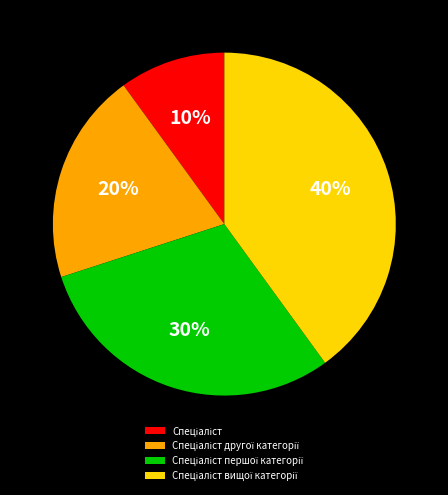

To the nearest percent, what is the difference between the largest and smallest slice percentages?

30%